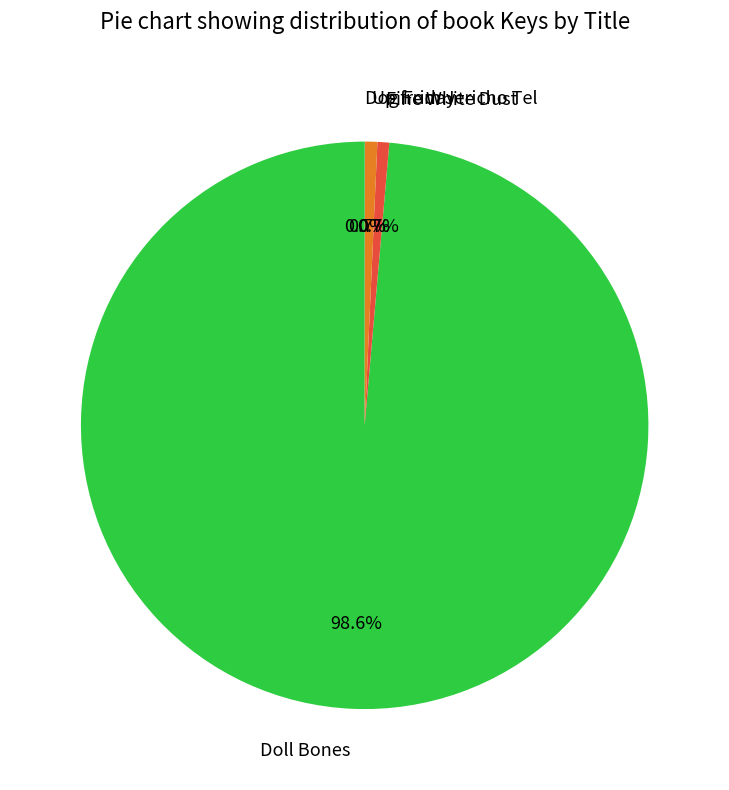

Which slice is the largest?

Doll Bones